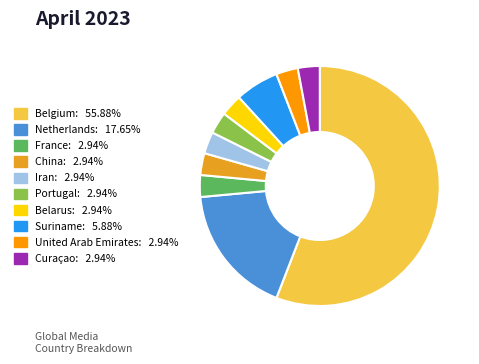

Is the sum of United Arab Emirates: 2.94% and Curaçao: 2.94% greater than half?

No